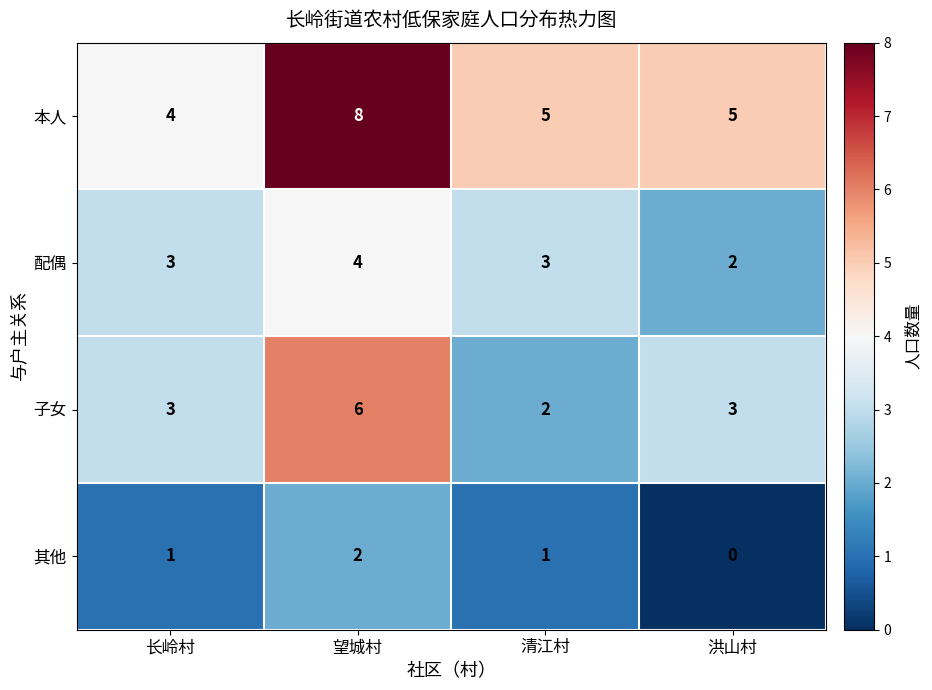

At which category is the sum across all series the highest?

望城村